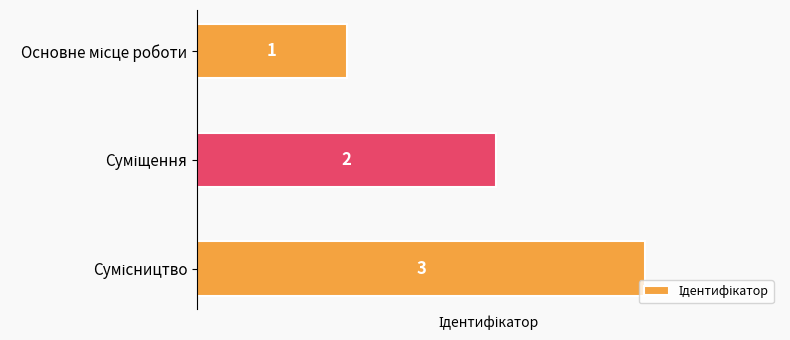

How many values are between 1 and 3?

3